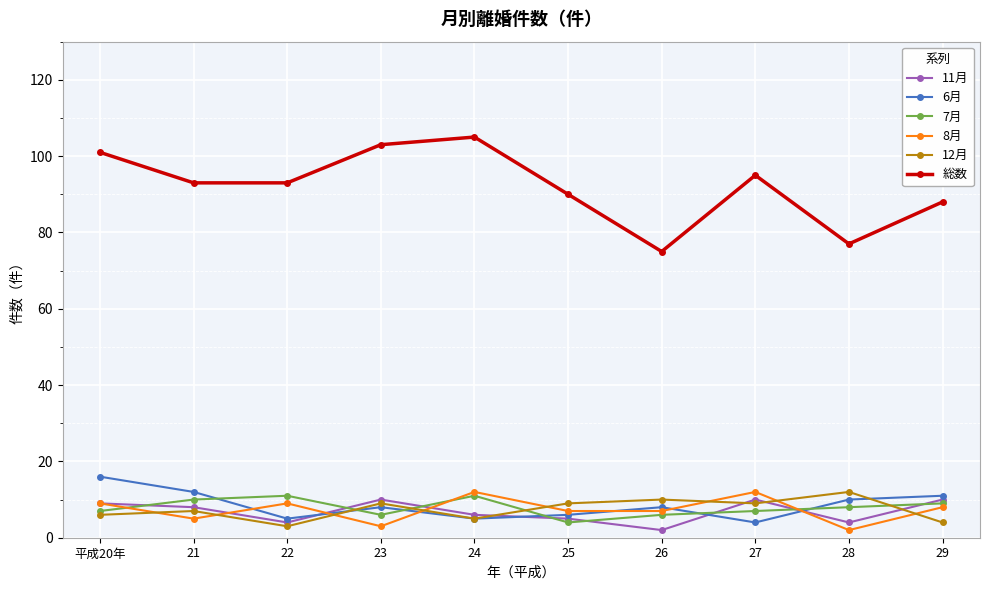

True or false: 11月 has more than 1 interior local peaks.

True